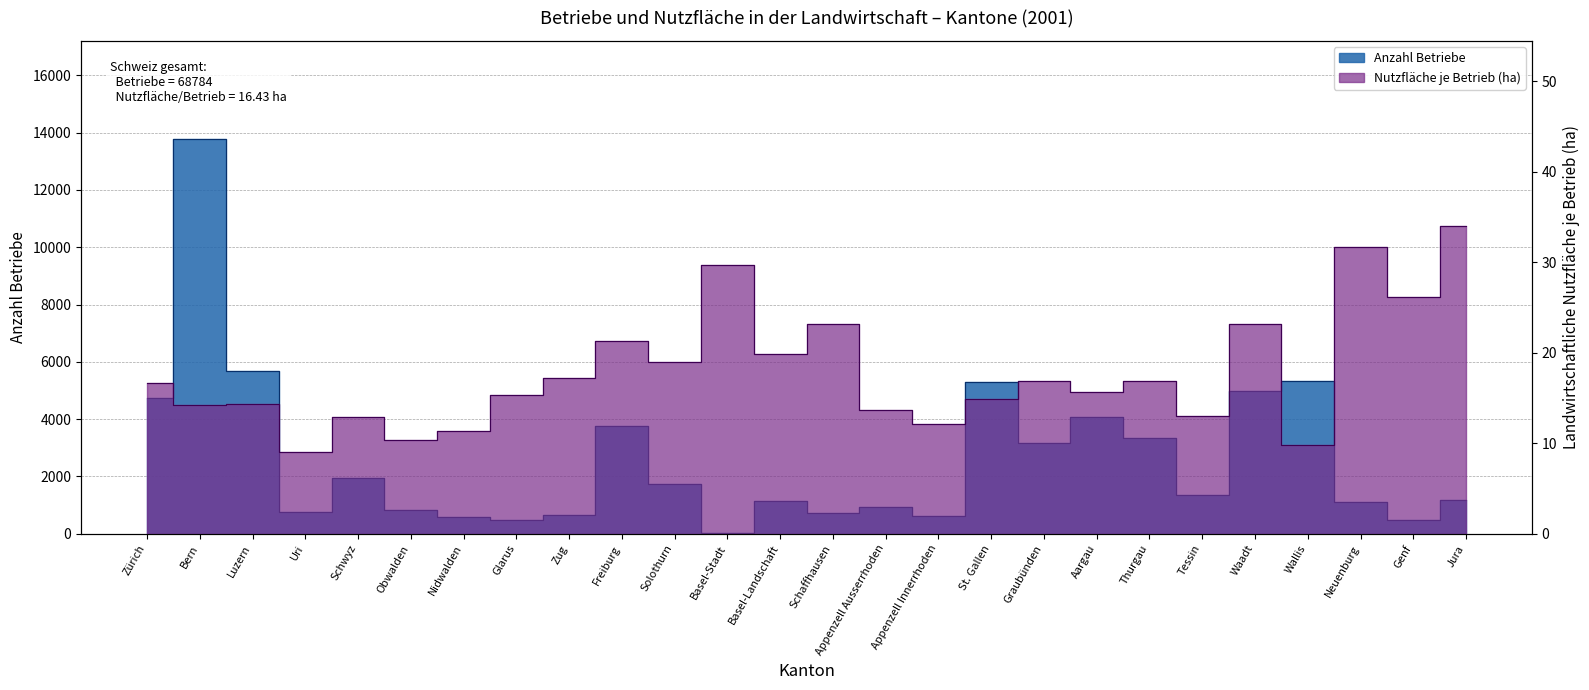

Is it true that Anzahl Betriebe equals 1174.0 at Jura?

True